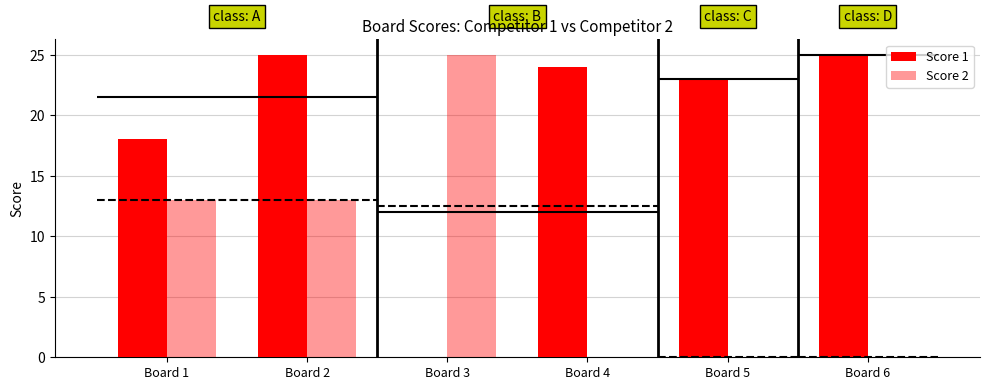

The Score 1 series shows 25 at Board 2. True or false?

True